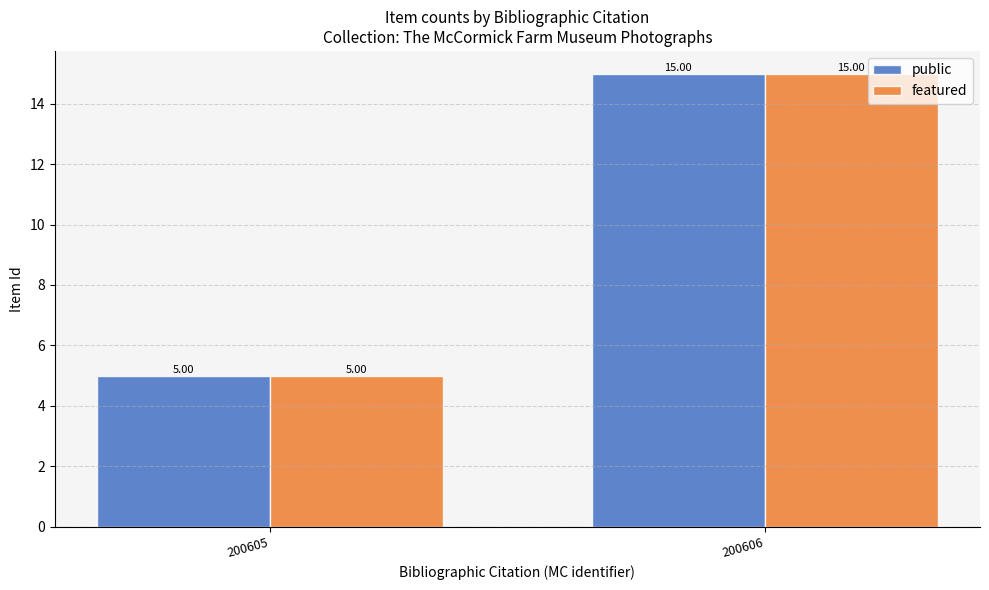

The public series shows 8 at 200606. True or false?

False